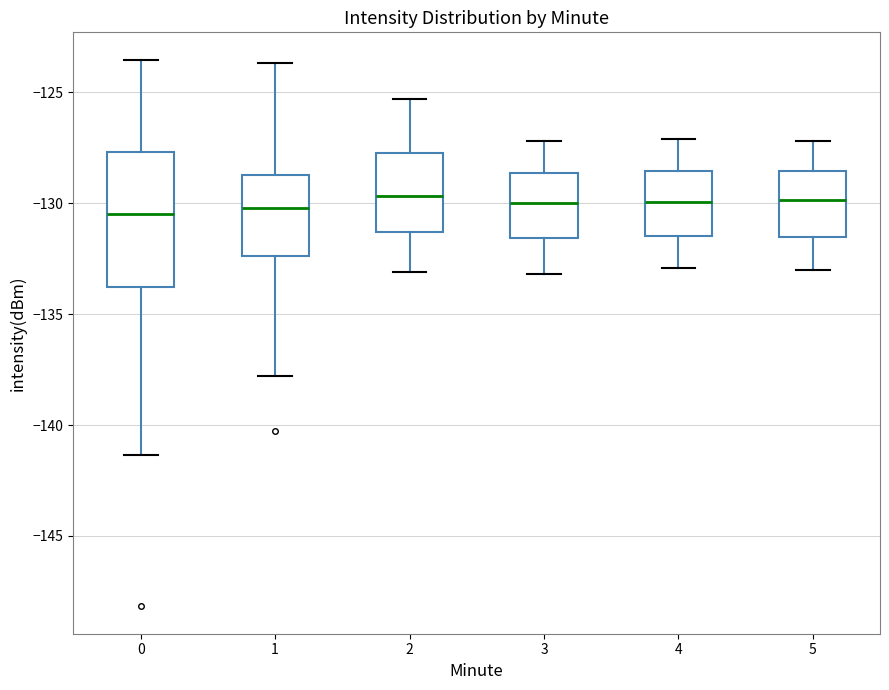

Which box is the tallest, from its lower edge to its upper edge?

0